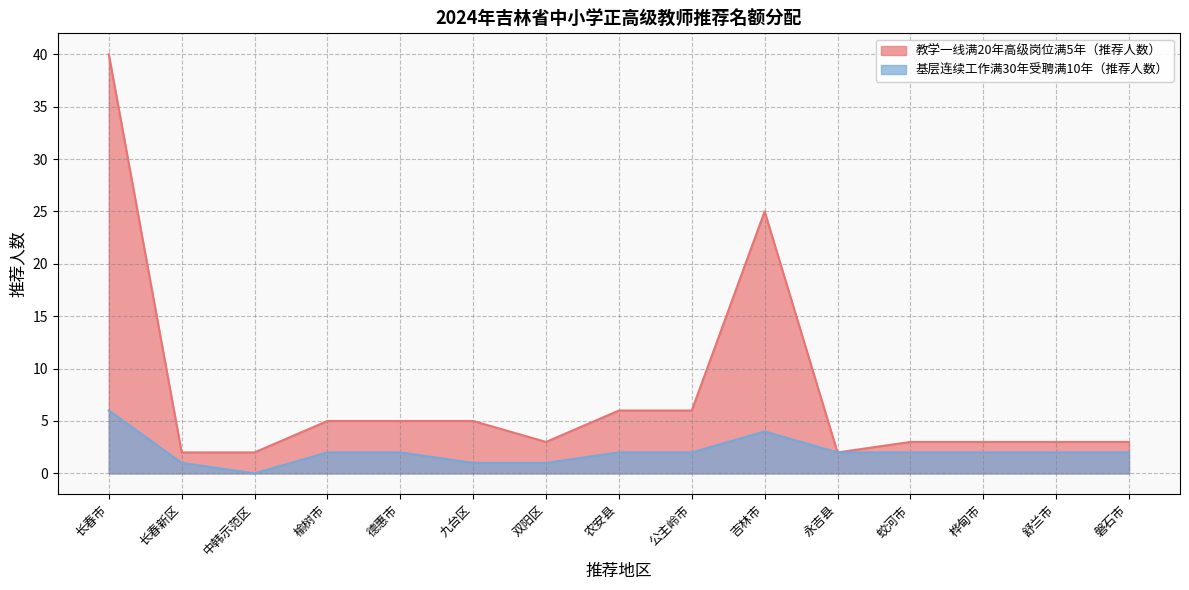

What is the greatest value displayed?

40